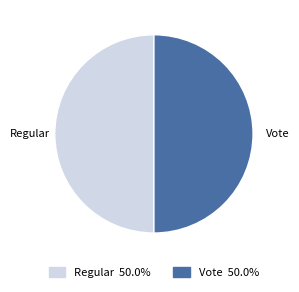

Is the sum of Regular and Vote greater than half?

Yes